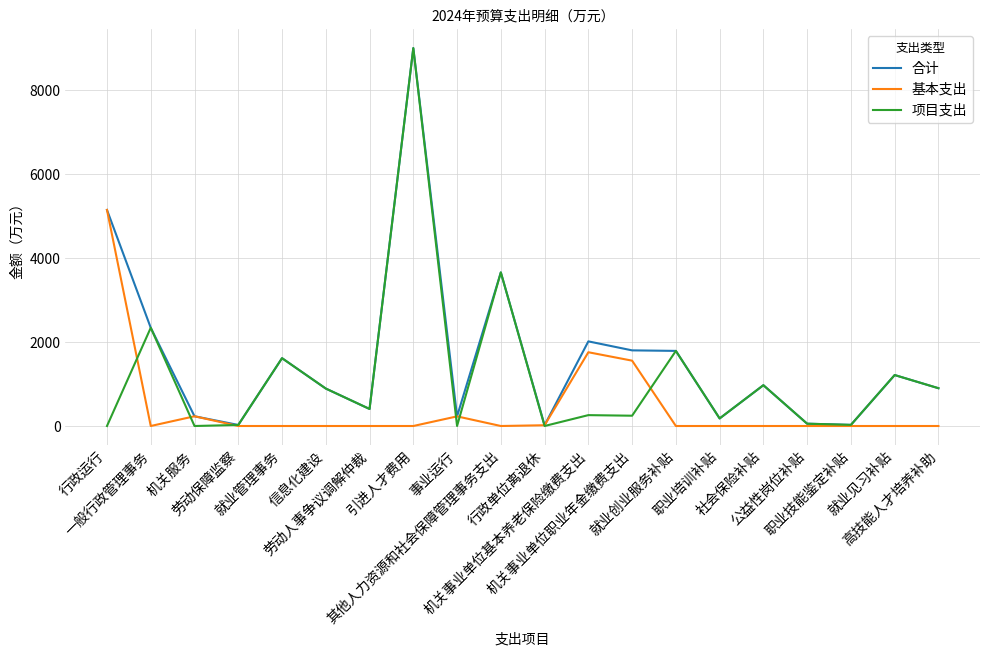

At which category does 基本支出 reach its first local peak?

机关服务